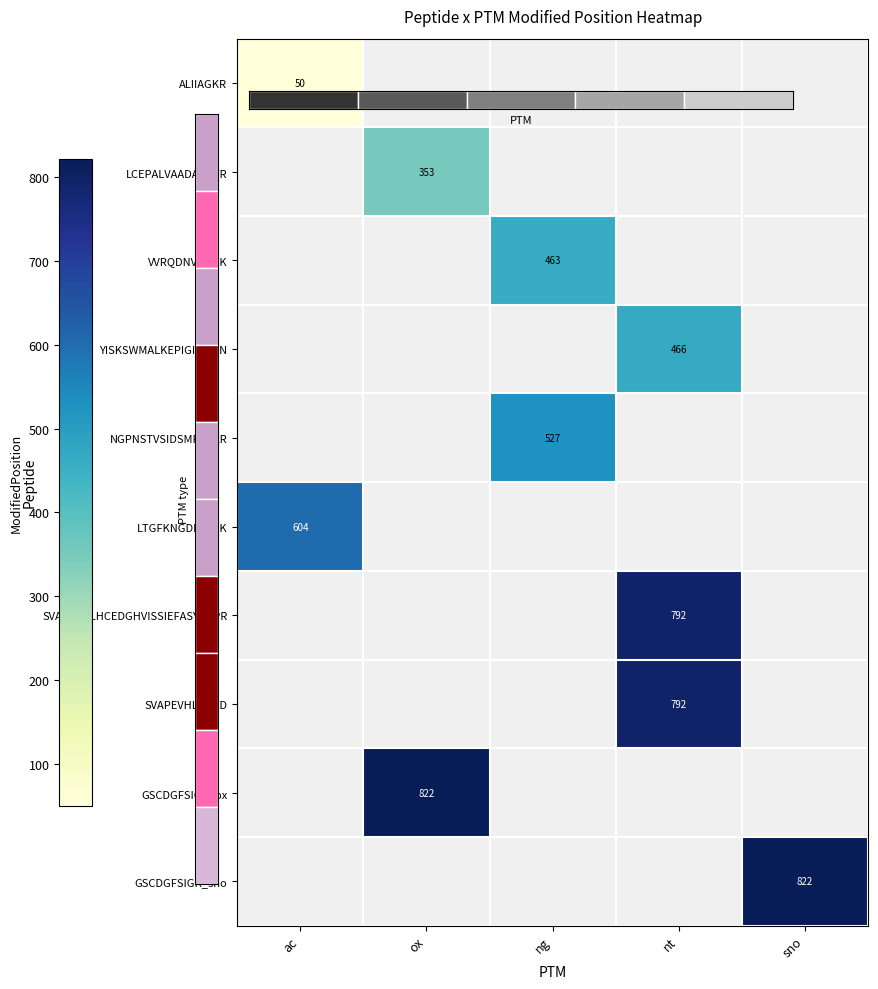

Is the value of GSCDGFSIGK_ox at sno greater than the value of VVRQDNVSYISK at ox?

No